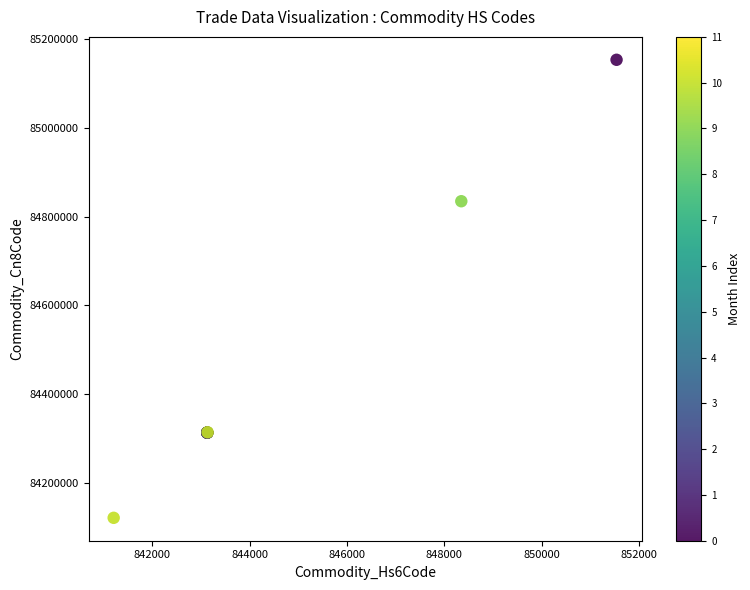

What Y value in the scatter plot is closest to 84637495?

84835020